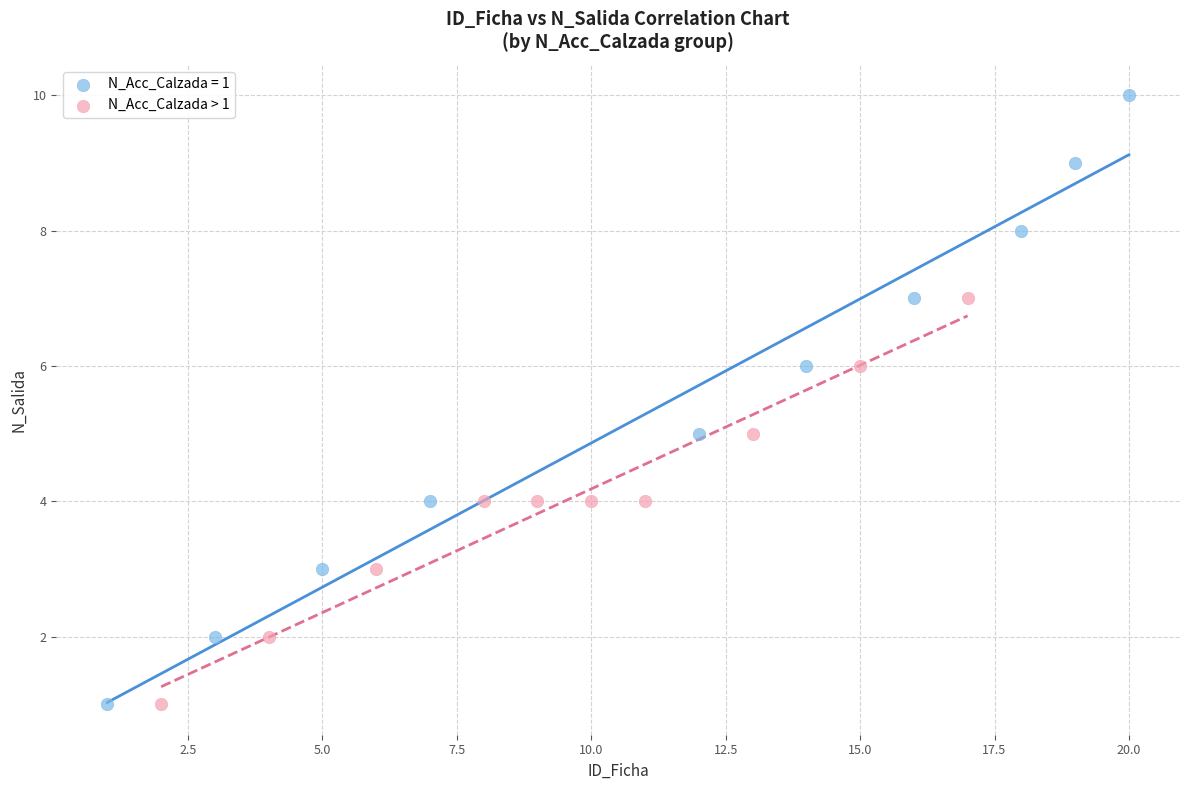

Which series contains the highest Y value?

N_Acc_Calzada = 1